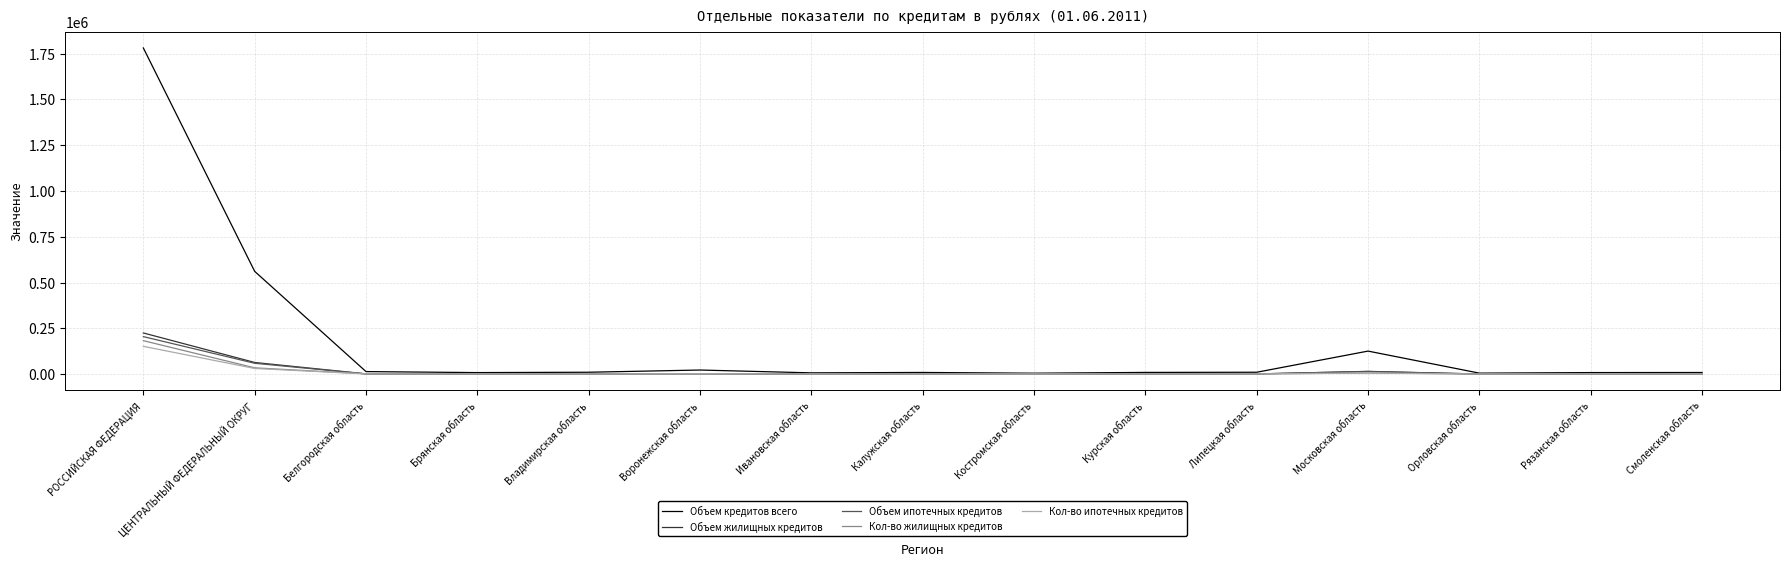

Does the chart display data point markers on the line(s)?

No